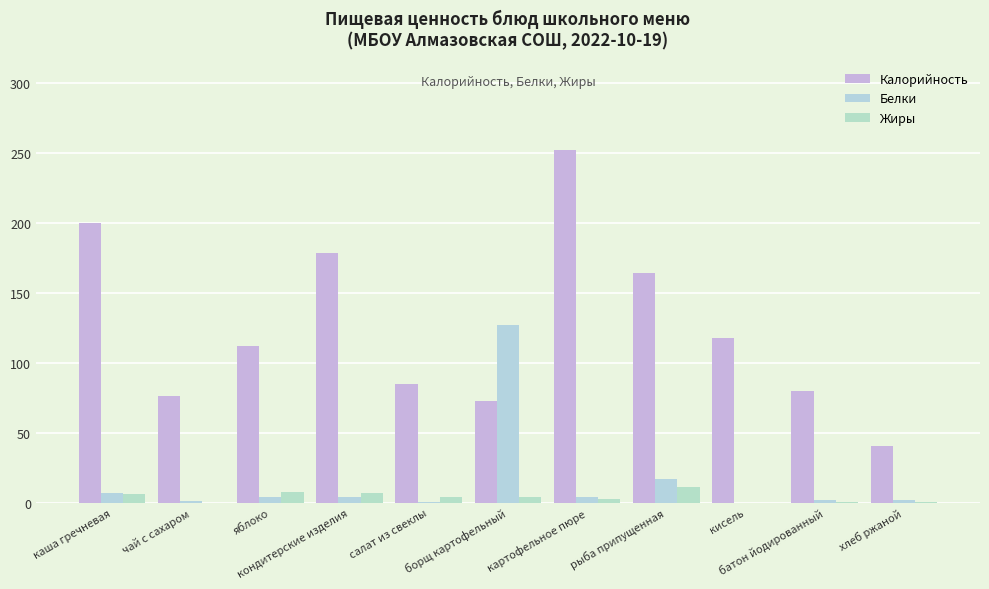

How many data points in Калорийность are above 112?

6